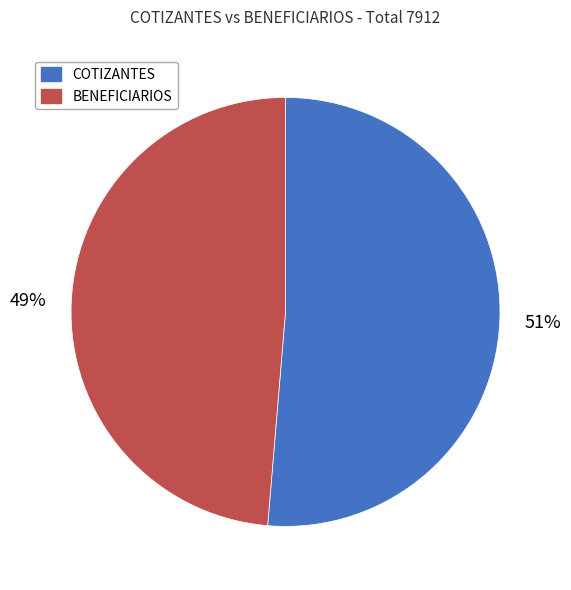

Is there any slice that represents more than half of the pie?

Yes